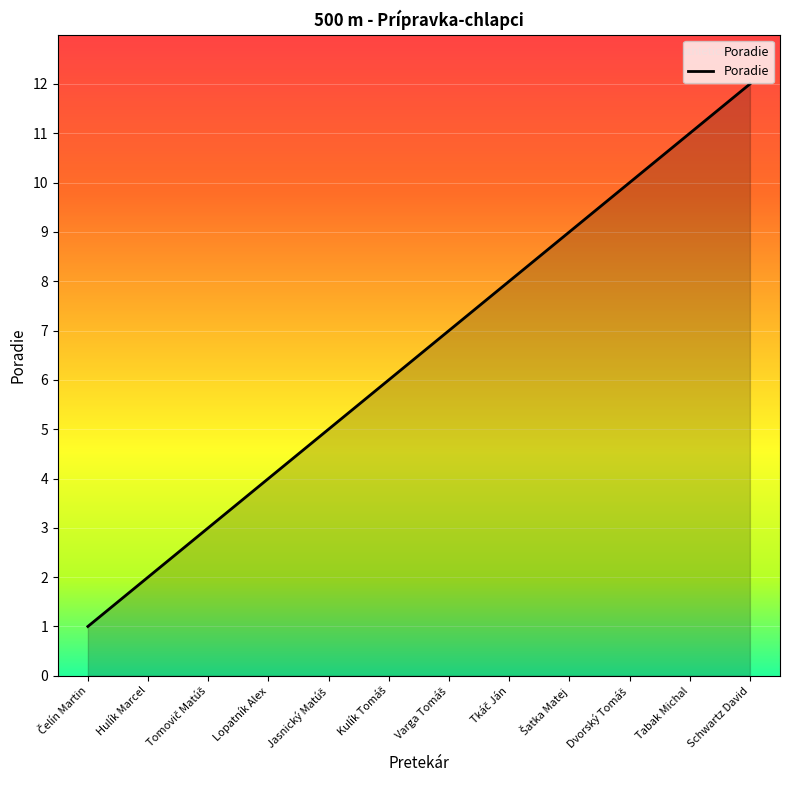

The value at Hulík Marcel is 2. True or false?

True